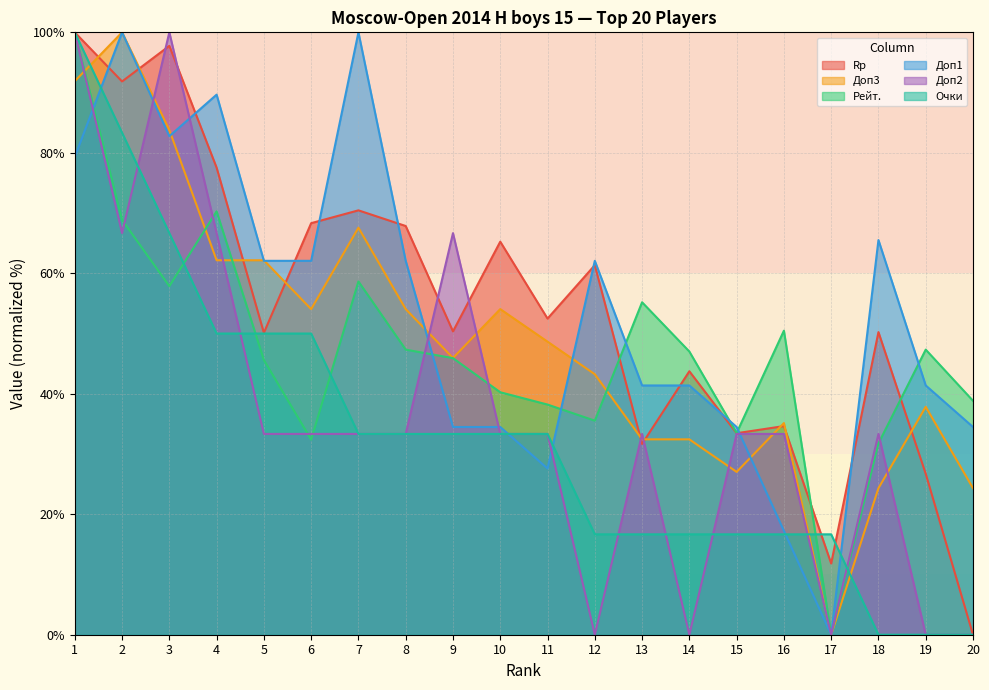

Reading right to left, list all the values displayed in this chart.

Rp: 20=0.0	19=26.7	18=50.2	17=11.8	16=34.6	15=33.5	14=43.7	13=31.7	12=61.3	11=52.5	10=65.2	9=50.4	8=67.8	7=70.4	6=68.3	5=50.1	4=77.5	3=97.8	2=91.8	1=100.0
Доп3: 20=24.3	19=37.8	18=24.3	17=0.0	16=35.1	15=27.0	14=32.4	13=32.4	12=43.2	11=48.6	10=54.1	9=45.9	8=54.1	7=67.6	6=54.1	5=62.2	4=62.2	3=83.8	2=100.0	1=91.9
Рейт.: 20=38.8	19=47.3	18=31.8	17=0.0	16=50.5	15=33.5	14=47.0	13=55.2	12=35.5	11=38.2	10=40.3	9=45.9	8=47.3	7=58.6	6=32.4	5=45.6	4=70.3	3=57.9	2=68.9	1=100.0
Доп1: 20=34.5	19=41.4	18=65.5	17=0.0	16=17.2	15=34.5	14=41.4	13=41.4	12=62.1	11=27.6	10=34.5	9=34.5	8=62.1	7=100.0	6=62.1	5=62.1	4=89.7	3=82.8	2=100.0	1=79.3
Доп2: 20=0.0	19=0.0	18=33.3	17=0.0	16=33.3	15=33.3	14=0.0	13=33.3	12=0.0	11=33.3	10=33.3	9=66.7	8=33.3	7=33.3	6=33.3	5=33.3	4=66.7	3=100.0	2=66.7	1=100.0
Очки: 20=0.0	19=0.0	18=0.0	17=16.7	16=16.7	15=16.7	14=16.7	13=16.7	12=16.7	11=33.3	10=33.3	9=33.3	8=33.3	7=33.3	6=50.0	5=50.0	4=50.0	3=66.7	2=83.3	1=100.0